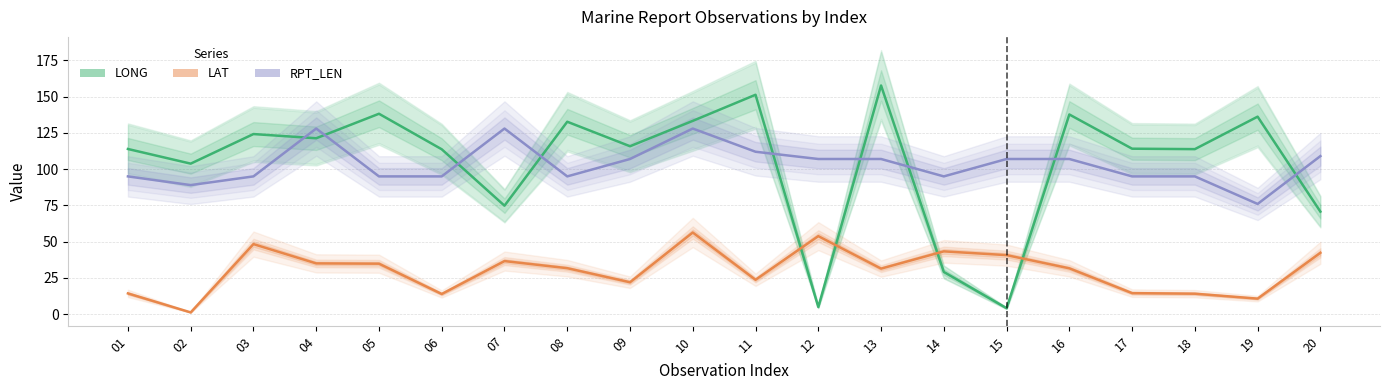

Where is the first local minimum for LAT?

02